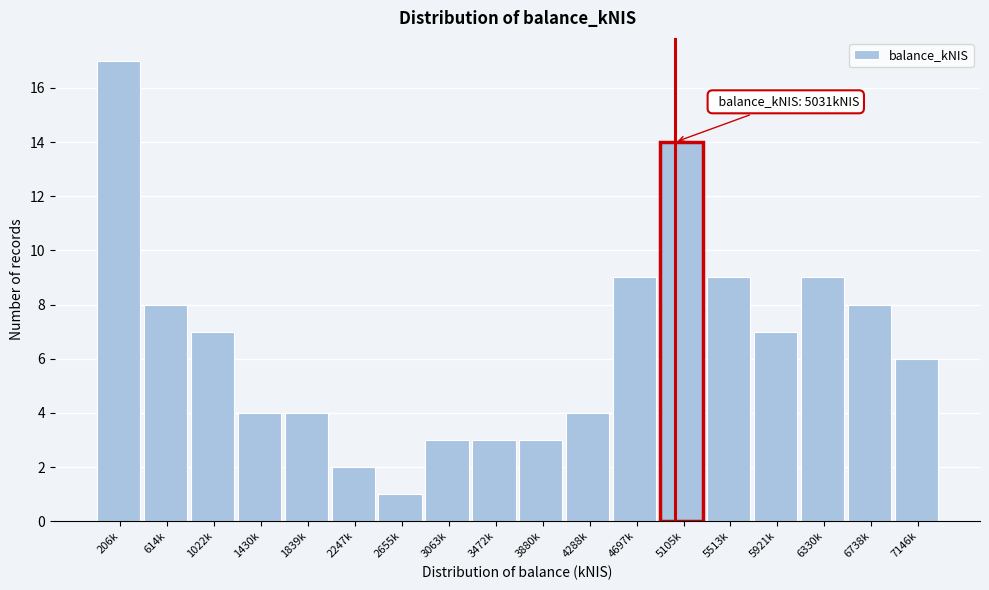

Reading left to right, what are all the values shown in this chart?

17	8	7	4	4	2	1	3	3	3	4	9	14	9	7	9	8	6